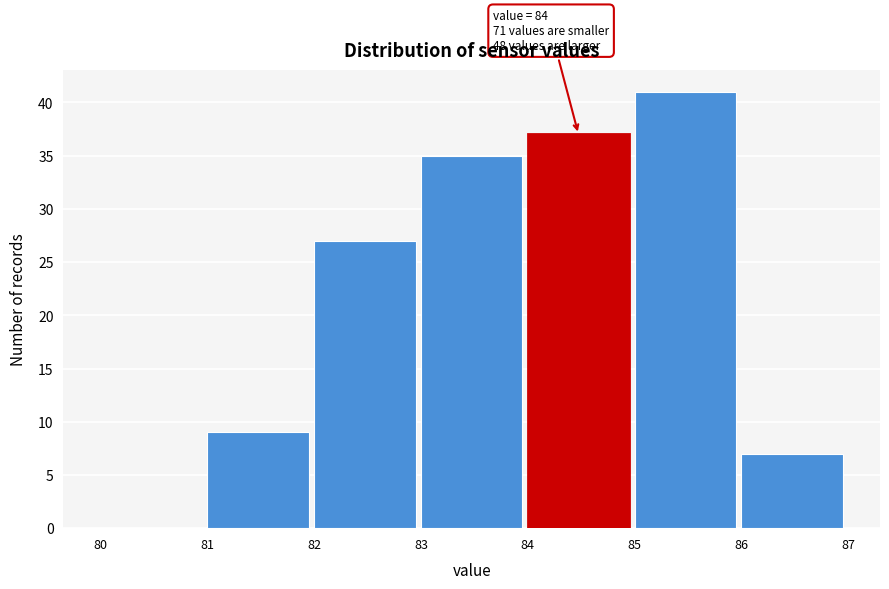

Over which range of the x-axis is the bar tallest?

85 to 86